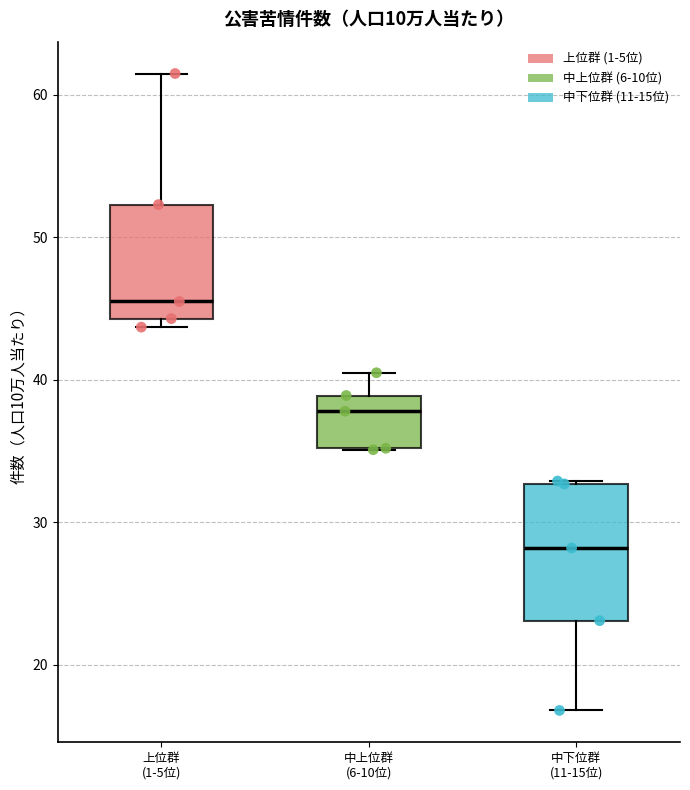

Reading left to right, read every box against the y-axis: the position of its median line, the range the box covers, and the ends of its whiskers. The values are not printed on the chart, so give them approximately, as read against the axis.

上位群 (1-5位): median 46, box 44 to 52, whiskers 44 (just below the box's lower edge) to 62
中上位群 (6-10位): median 38, box 35 to 39, whiskers 35 to 41
中下位群 (11-15位): median 28, box 23 to 33, whiskers 17 to 33